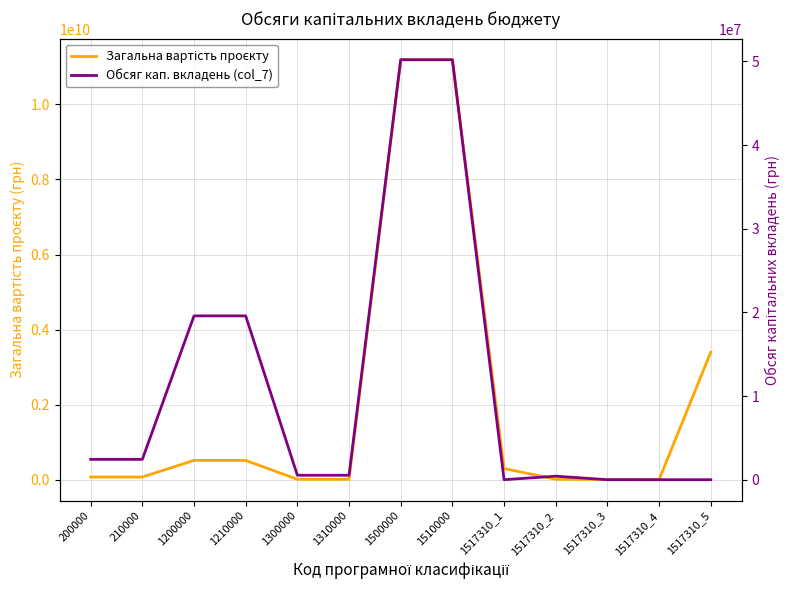

How many values in the Загальна вартість проєкту series exceed 75283278?

6